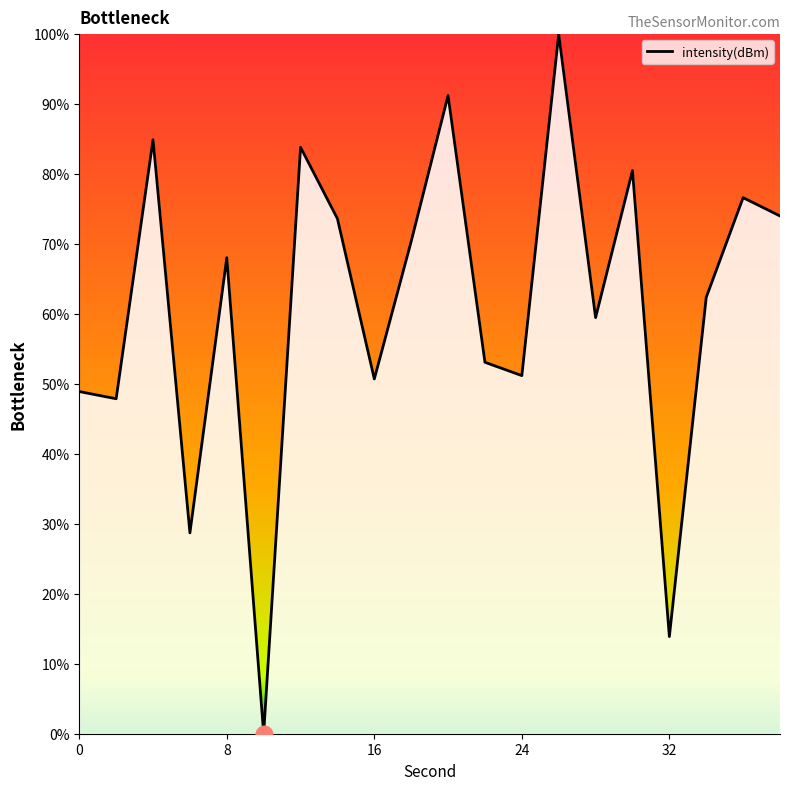

What is the difference between the maximum and minimum values?

100.0